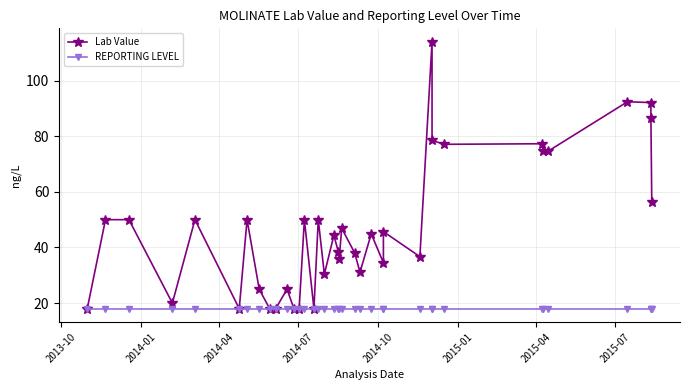

True or false: REPORTING LEVEL and Lab Value intersect in this chart.

False